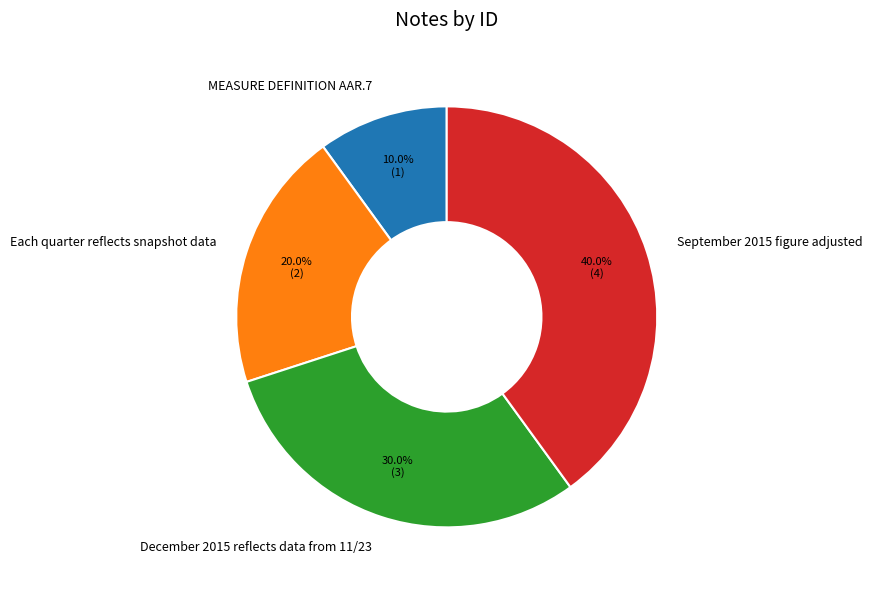

What percentage is the September 2015 figure adjusted slice, to the nearest percent?

40%